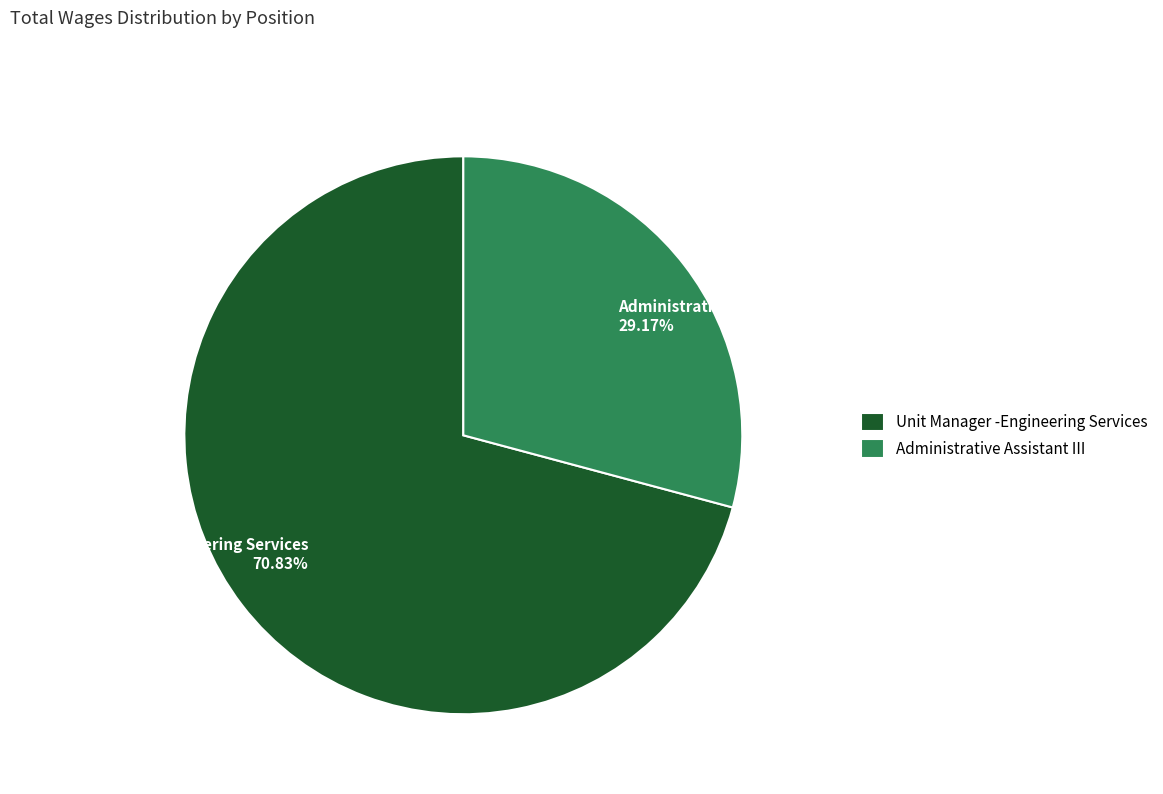

Is Unit Manager -Engineering Services the majority of the pie?

Yes